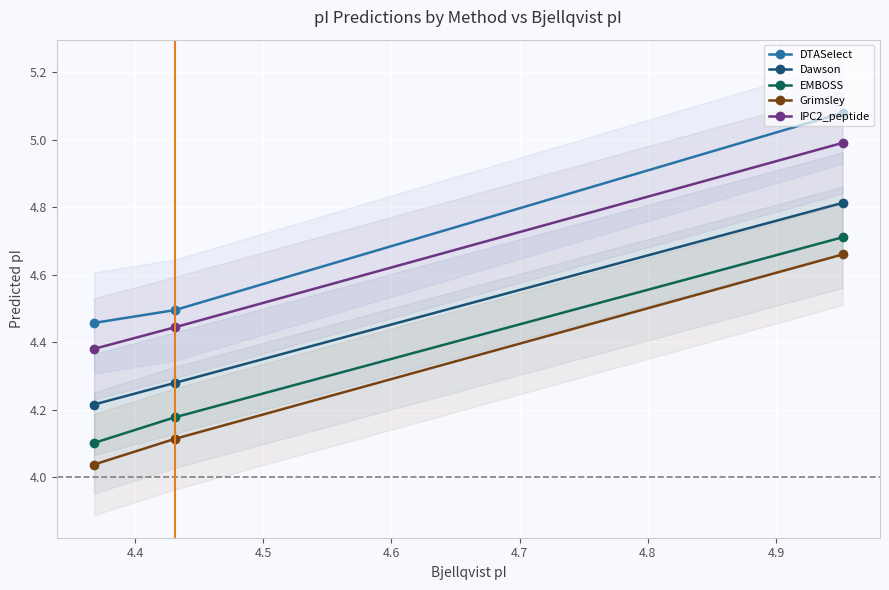

Rank the series by their maximum value, from highest to lowest.

DTASelect, IPC2_peptide, Dawson, EMBOSS, Grimsley